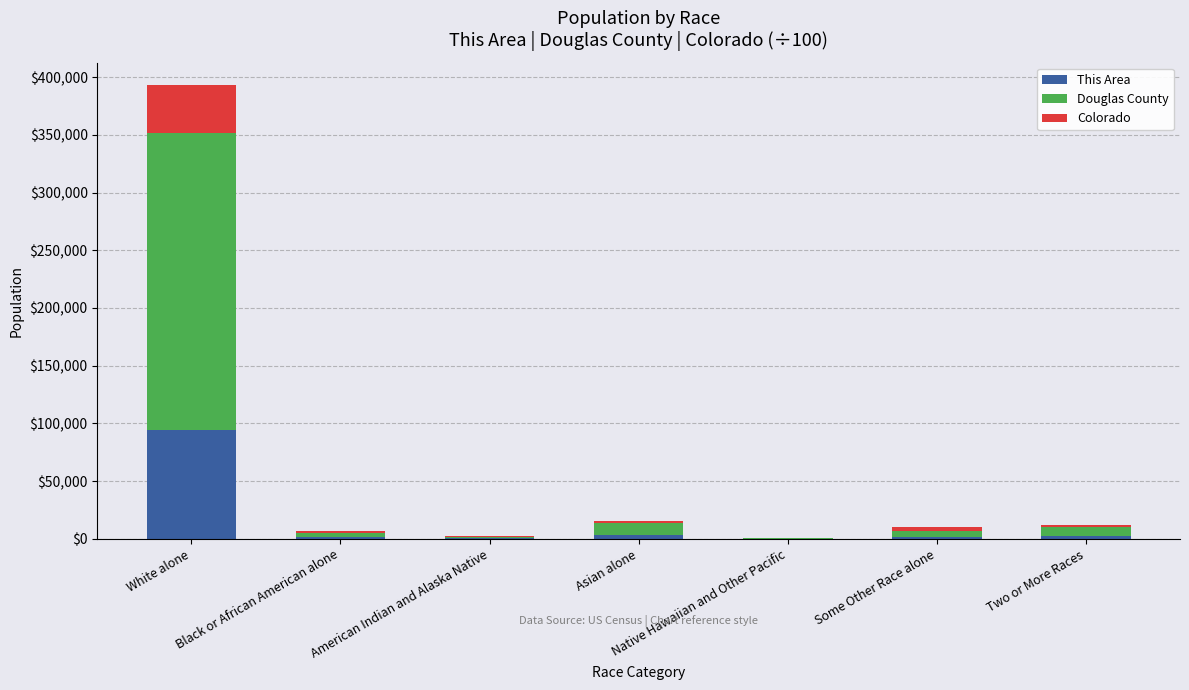

At which category is the sum across all series the highest?

White alone